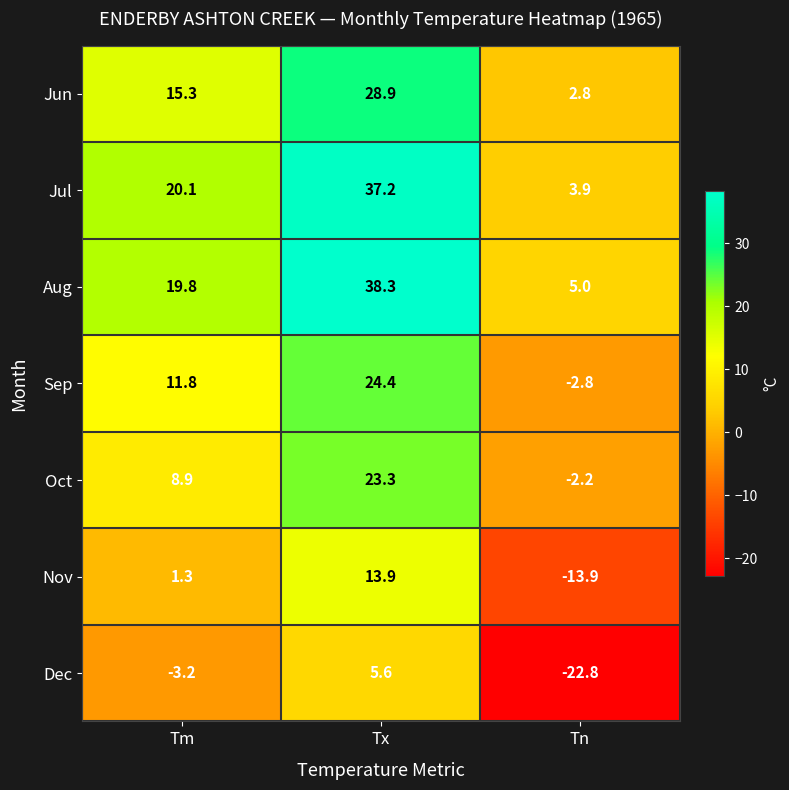

What is the difference between the highest and lowest values at Tx?

32.7